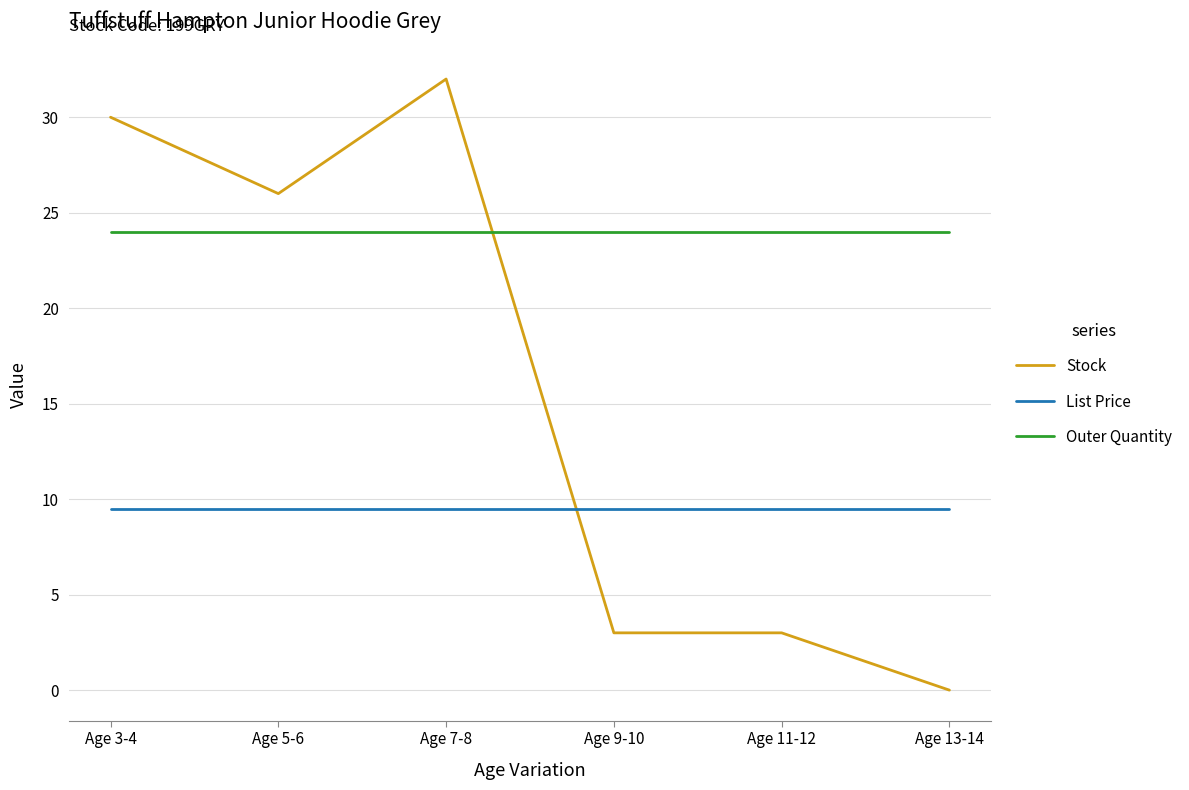

Read the Outer Quantity value at Age 13-14.

24.0